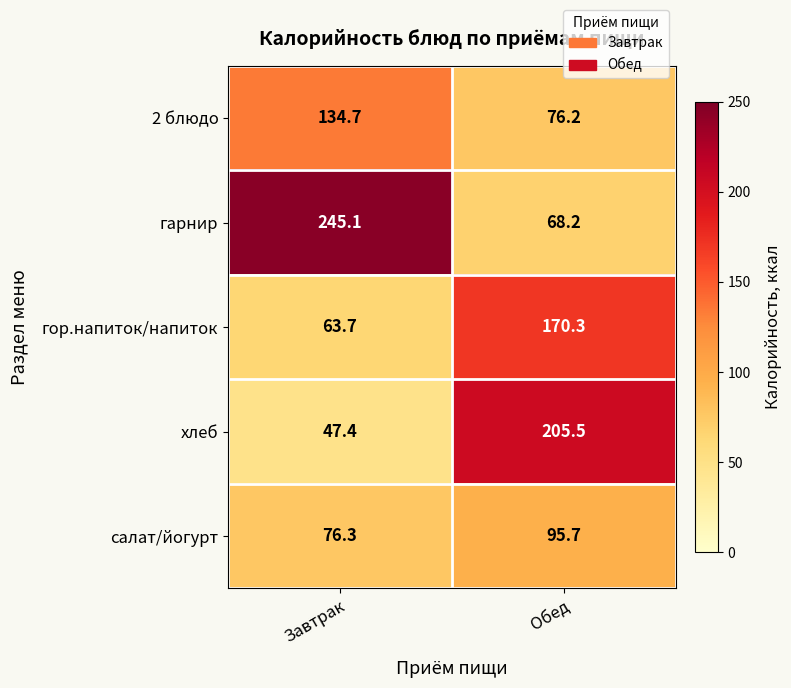

Count the number of categories in the chart.

2